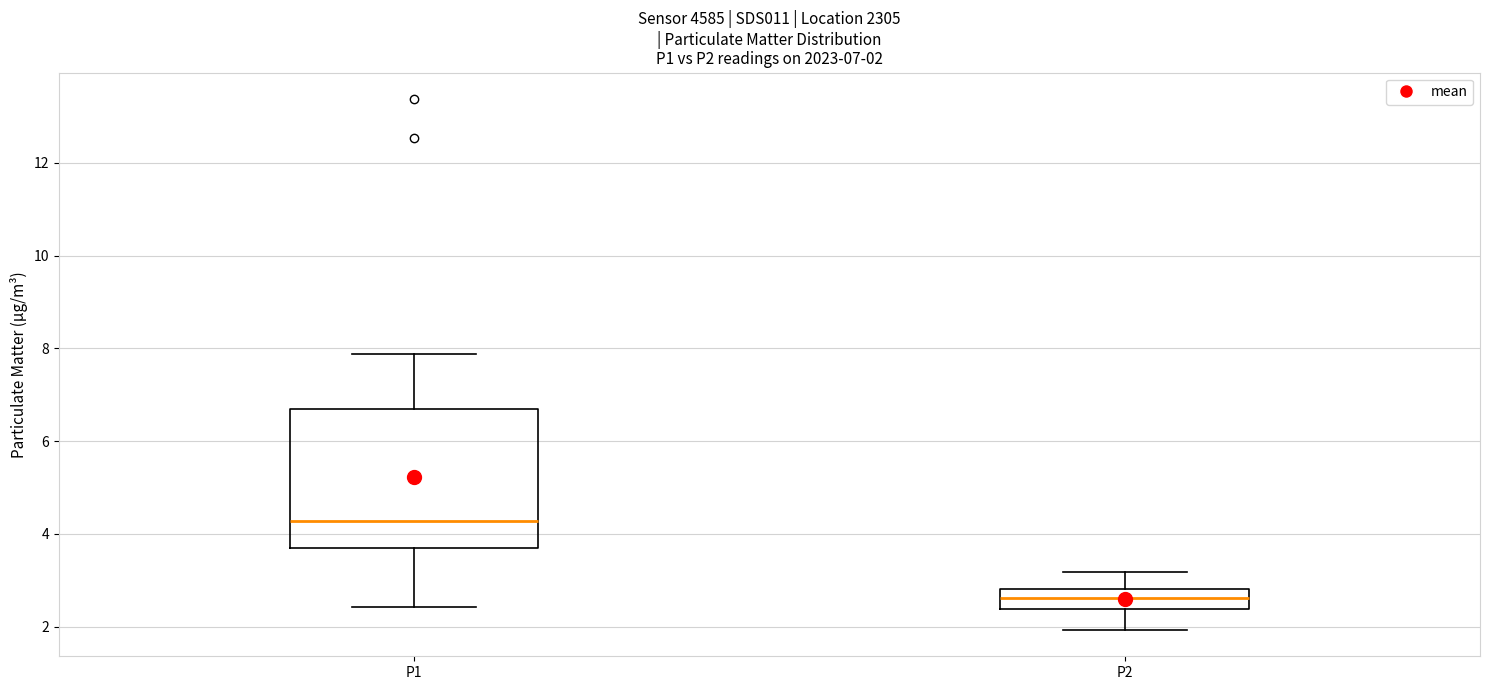

Which box is the tallest, from its lower edge to its upper edge?

P1